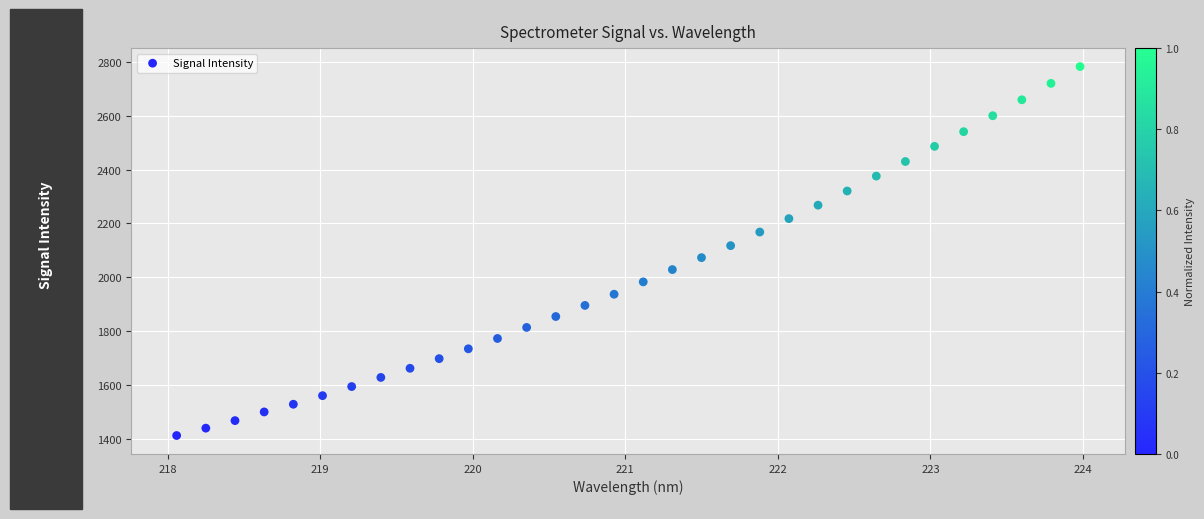

What is the range of Y values (max minus min)?

1371.1